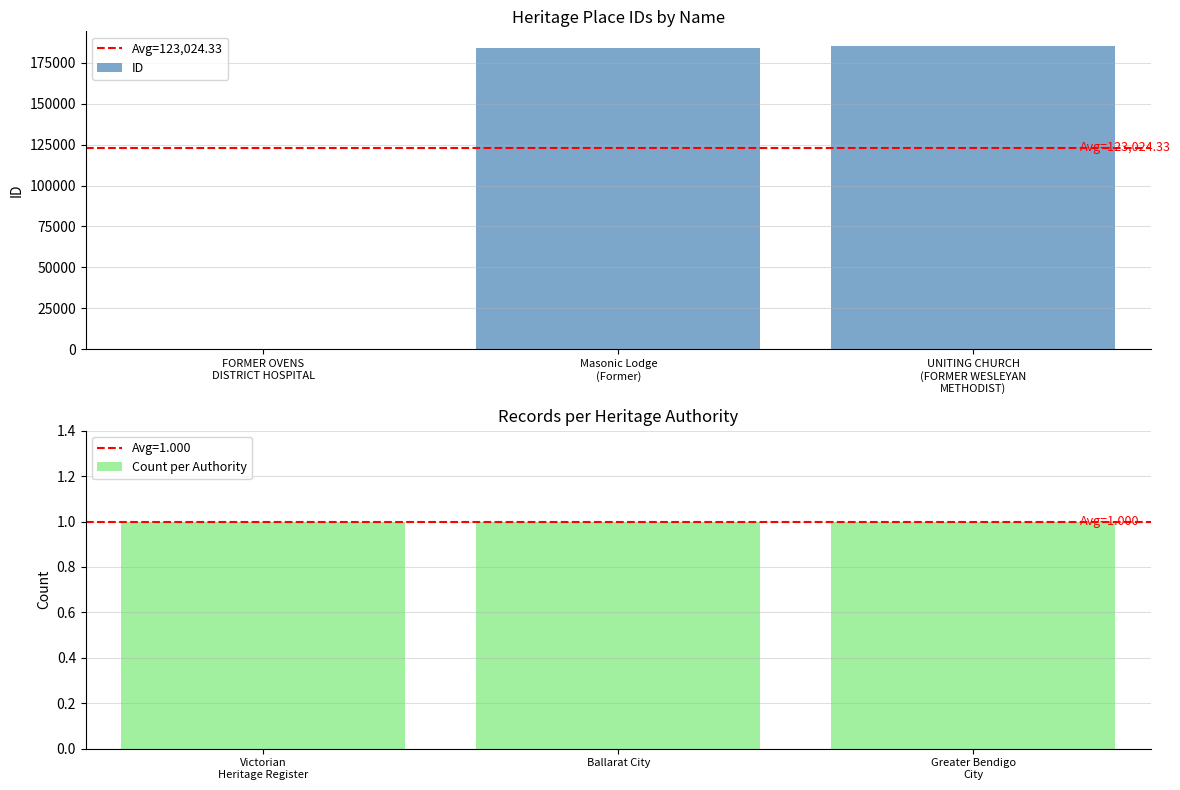

Which category has the highest value across all series?

UNITING CHURCH (FORMER WESLEYAN METHODIST)